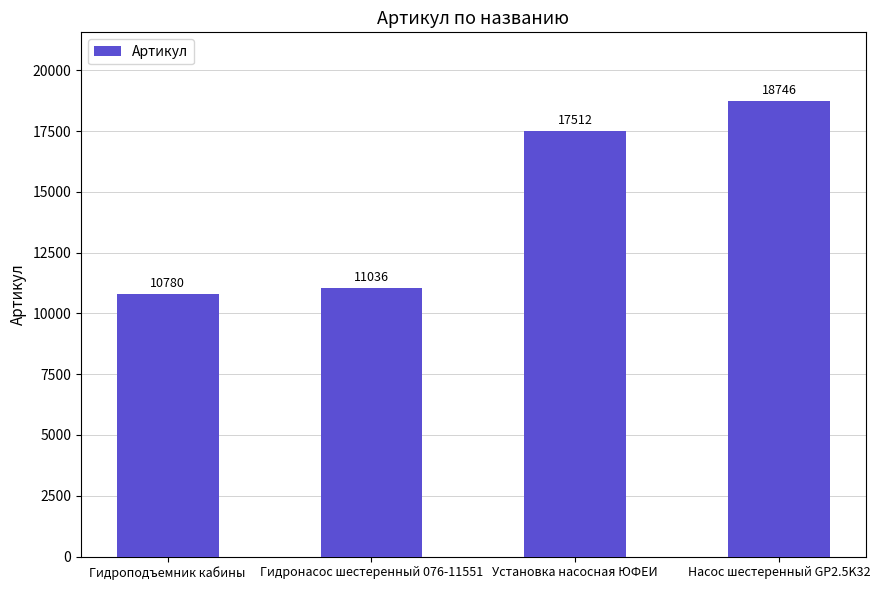

What is the greatest value displayed?

18746